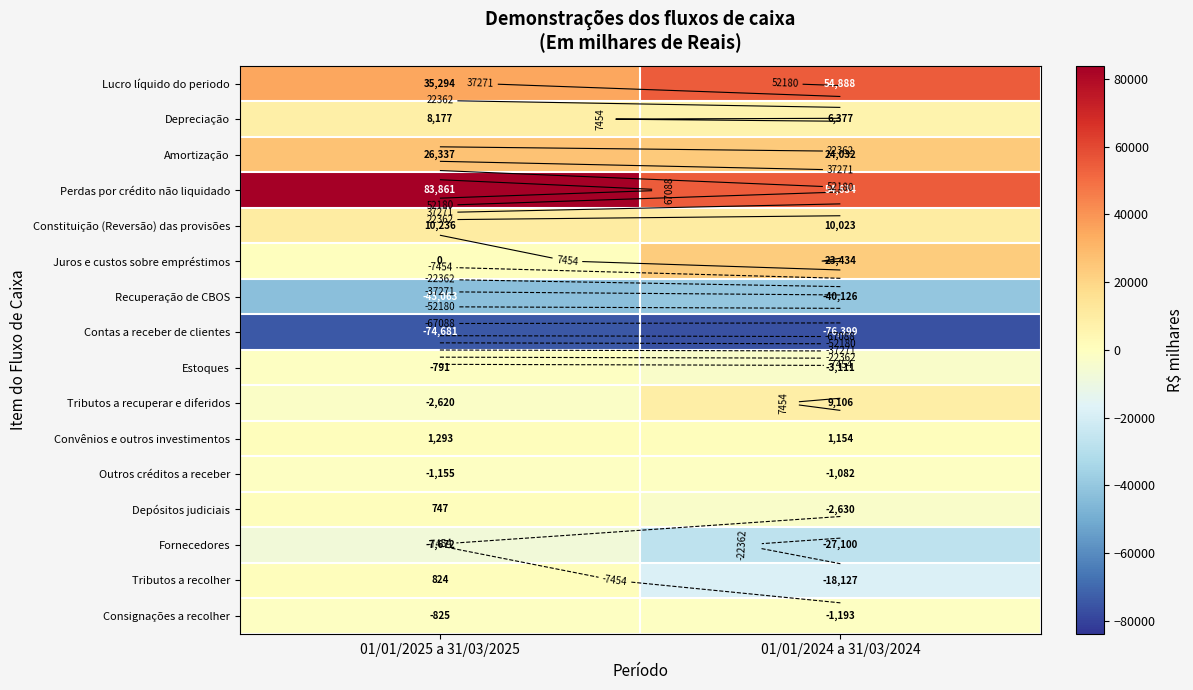

List the series in order of their peak value, highest first.

Perdas por crédito não liquidado, Lucro líquido do periodo, Amortização, Juros e custos sobre empréstimos, Constituição (Reversão) das provisões, Tributos a recuperar e diferidos, Depreciação, Convênios e outros investimentos, Tributos a recolher, Depósitos judiciais, Estoques, Consignações a recolher, Outros créditos a receber, Fornecedores, Recuperação de CBOS, Contas a receber de clientes